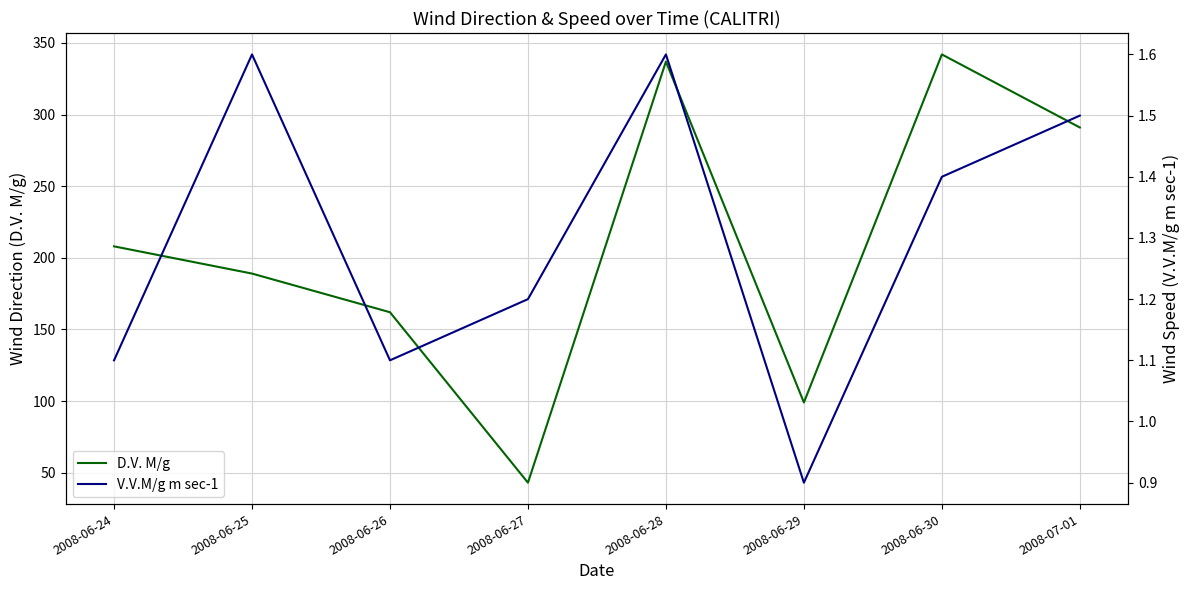

At which category does the chart reach its peak across all series?

2008-06-30